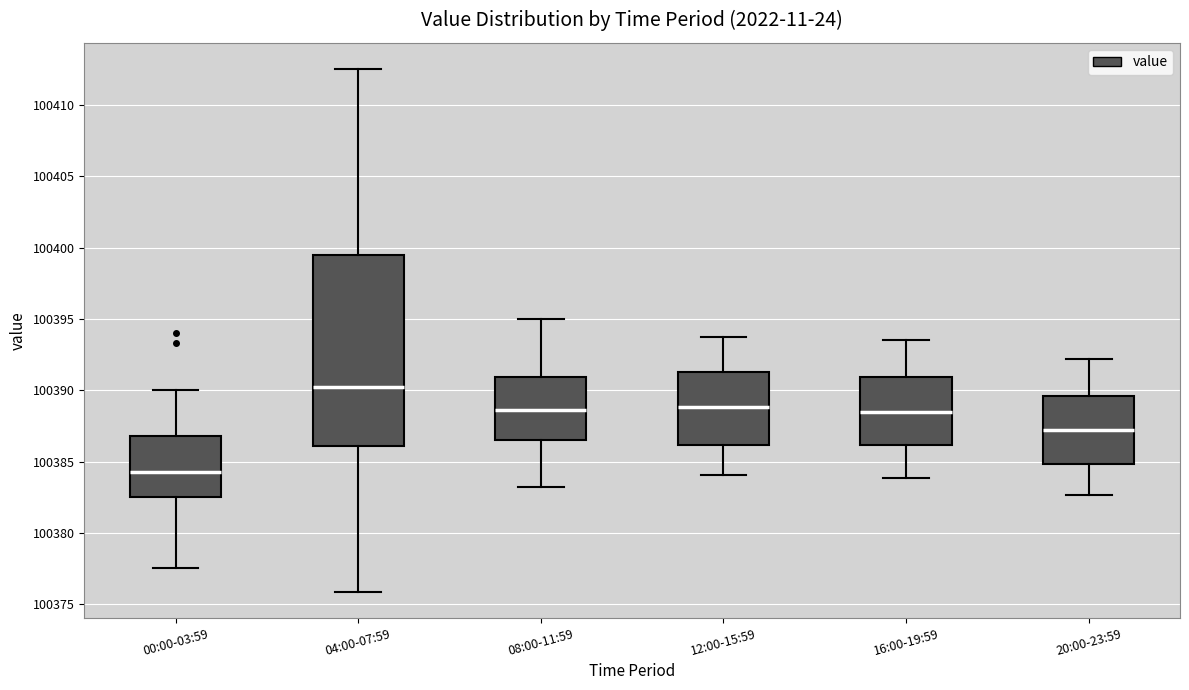

Where does the lower whisker of the box for 20:00-23:59 end on the y-axis? The values are not printed on the chart, so give them approximately, as read against the axis.

100382.5